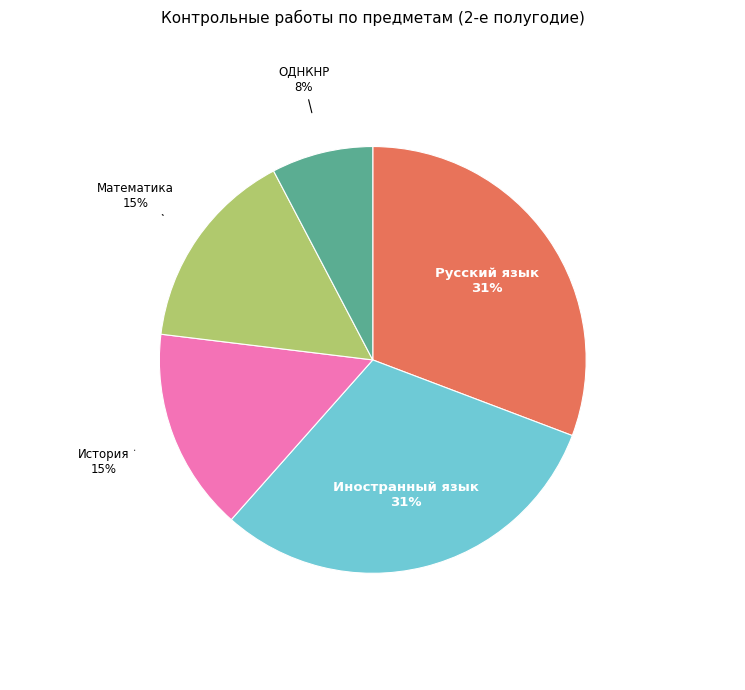

How many segments does this pie chart have?

5